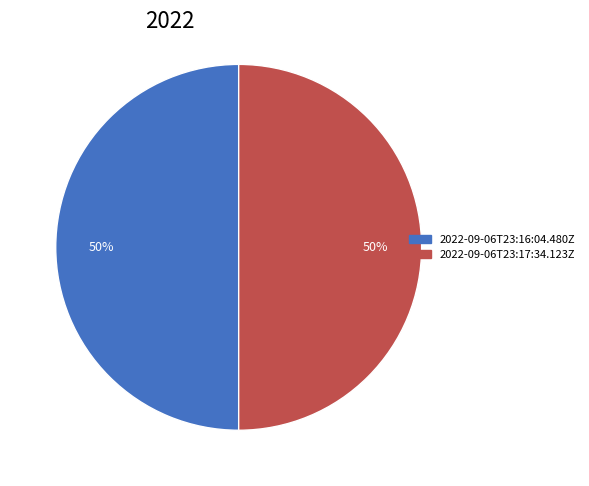

To the nearest percent, what is the combined percentage of 2022-09-06T23:17:34.123Z and 2022-09-06T23:16:04.480Z?

100%